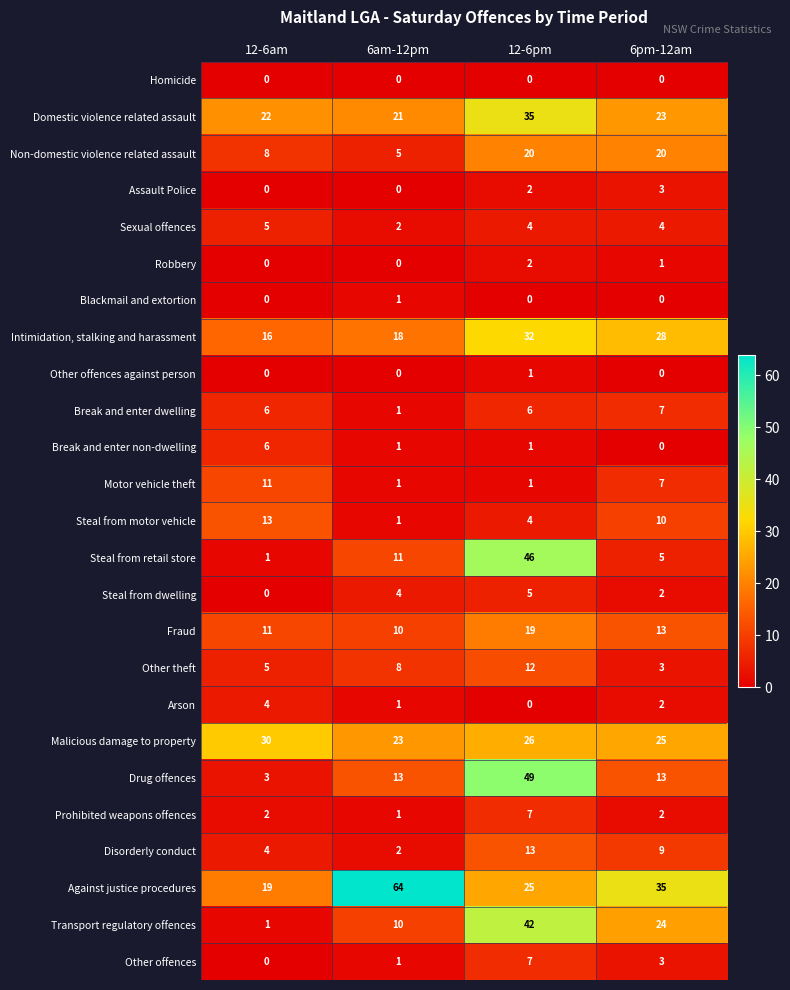

Is it true that Steal from retail store equals 67 at 12-6pm?

False